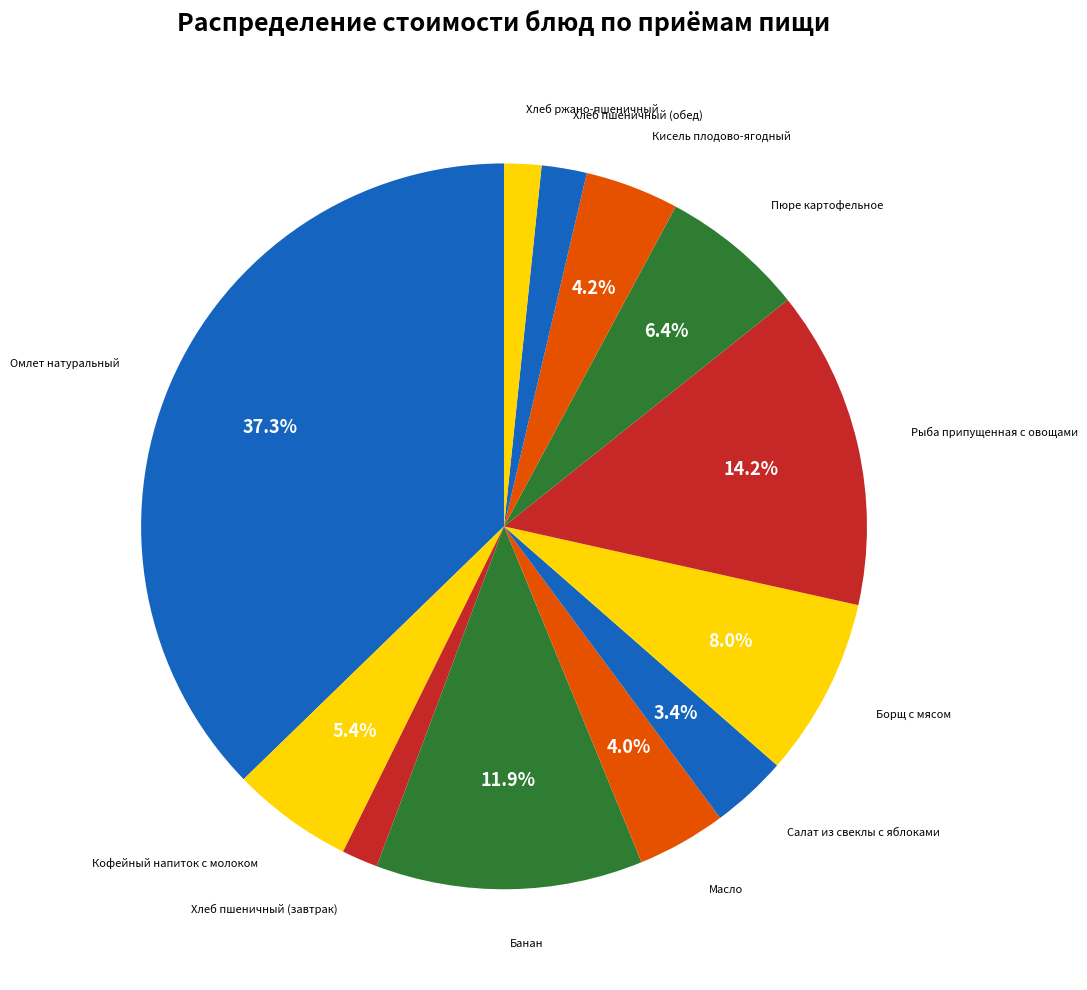

How many slices are in this pie chart?

12